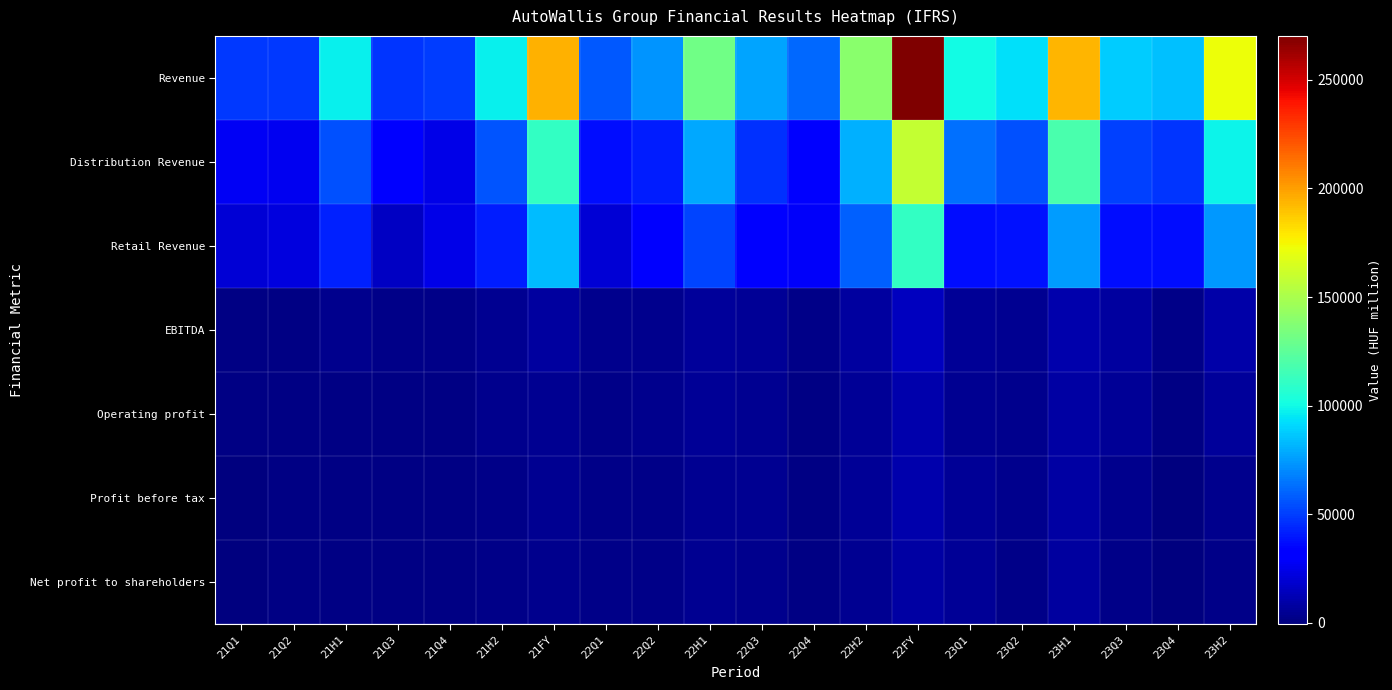

What is the difference between the highest and lowest values at 23Q2?

90780.8